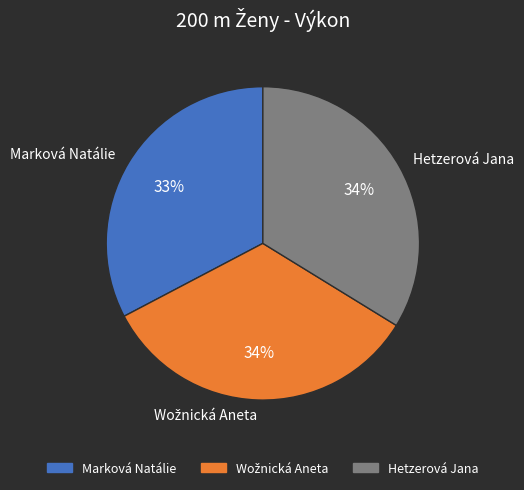

Which category has the smallest portion of the pie?

Marková Natálie